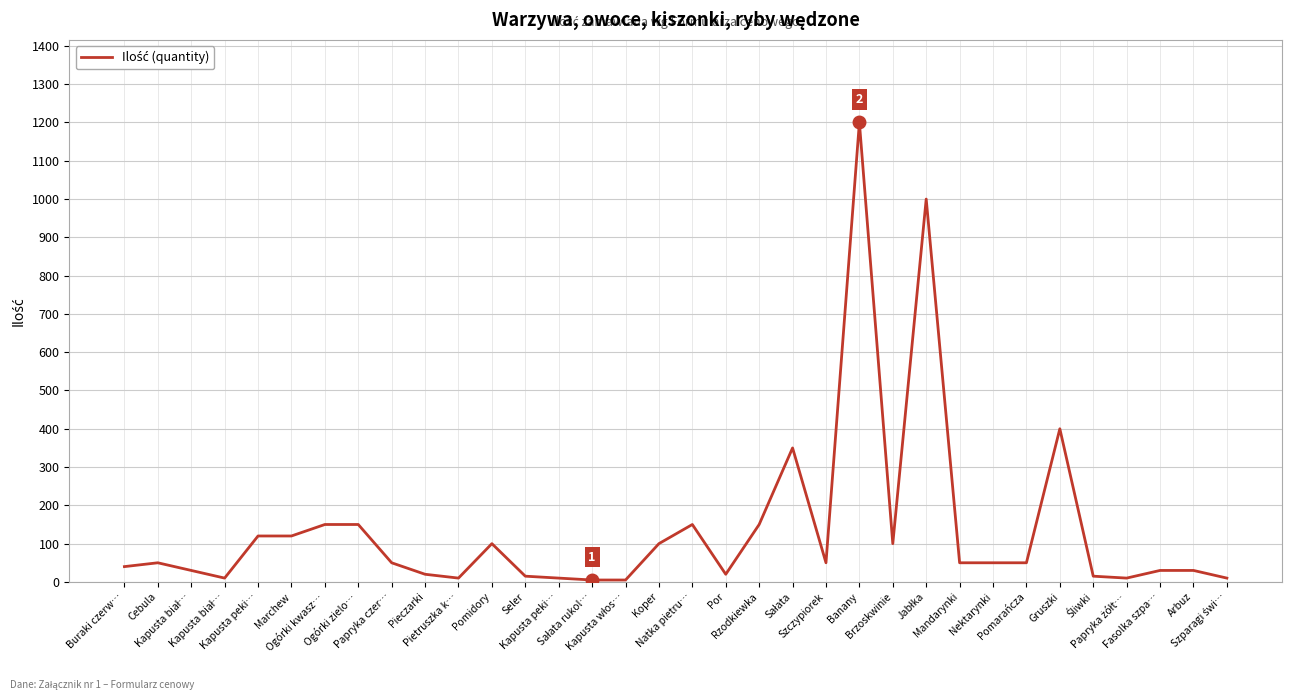

Does the chart display data point markers on the line(s)?

No